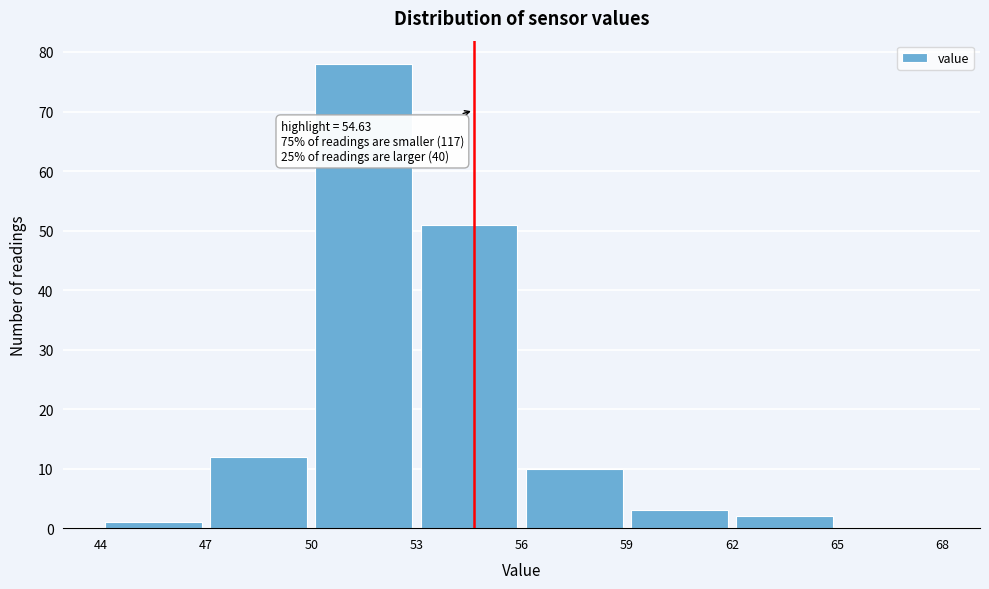

Over which range of the x-axis is the bar tallest?

50 to 53